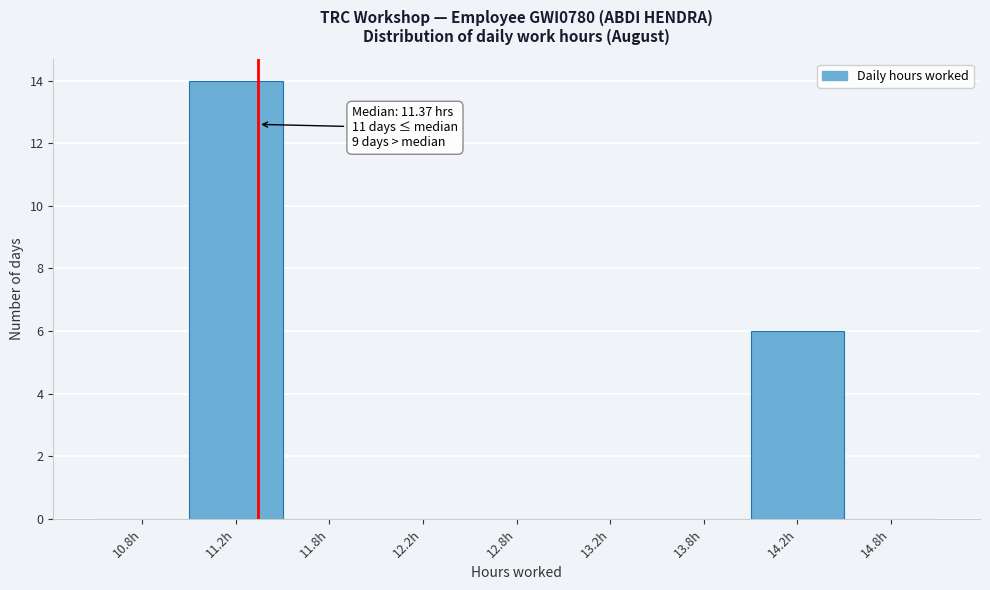

Reading left to right, what are all the values shown in this chart?

10.8h=0	11.2h=14	11.8h=0	12.2h=0	12.8h=0	13.2h=0	13.8h=0	14.2h=6	14.8h=0